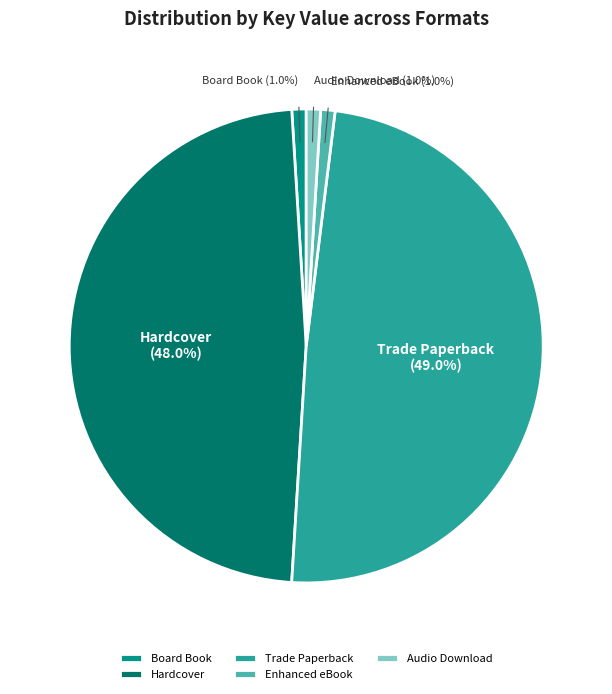

Is there any slice that represents more than half of the pie?

No